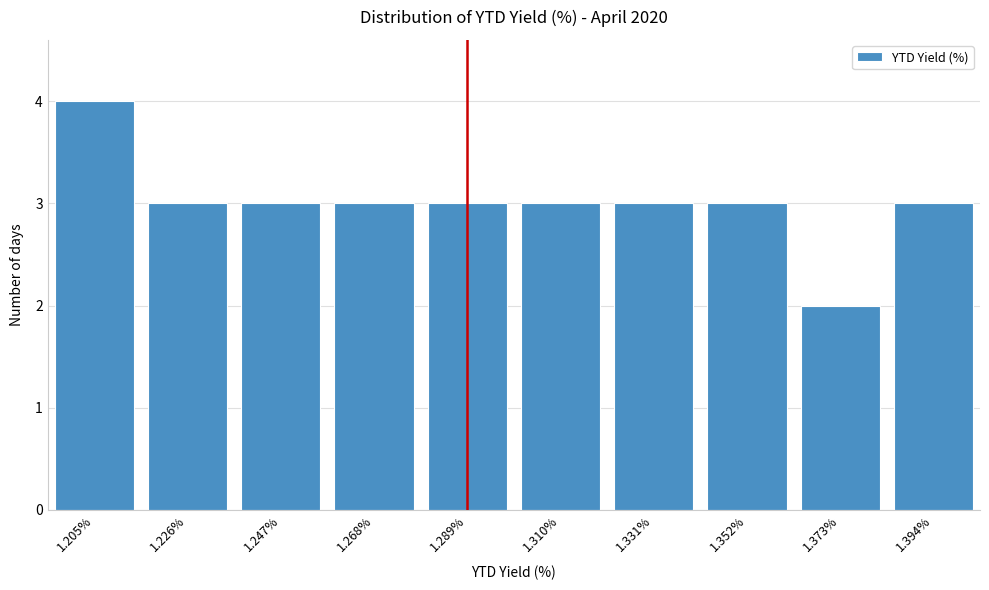

Reading left to right, what are all the values shown in this chart?

4	3	3	3	3	3	3	3	2	3